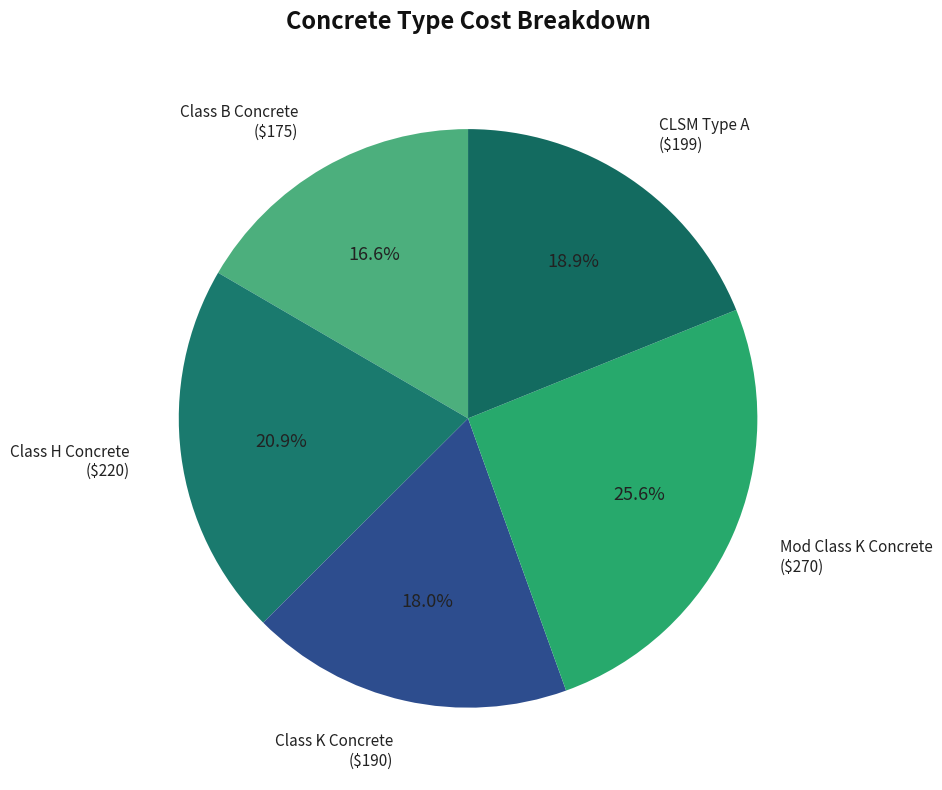

To the nearest percent, what is the difference between the CLSM Type A and Class H Concrete slice percentages?

2%